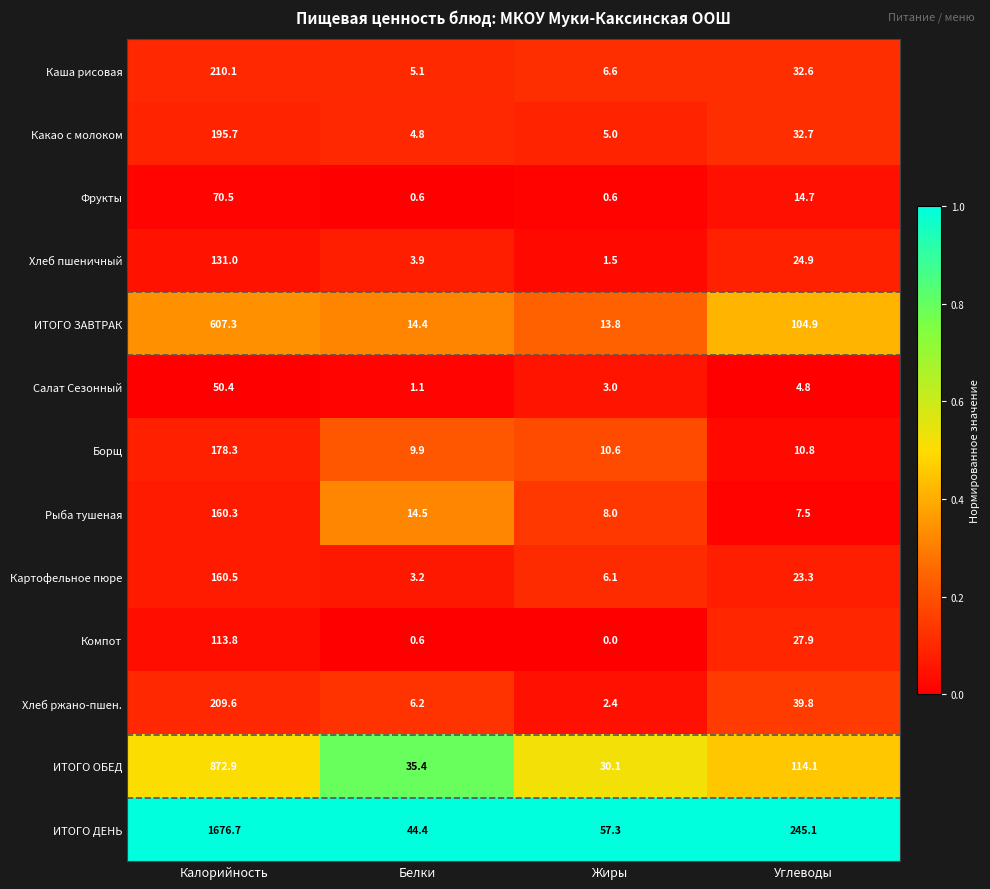

At which category is the sum across all series the highest?

Калорийность